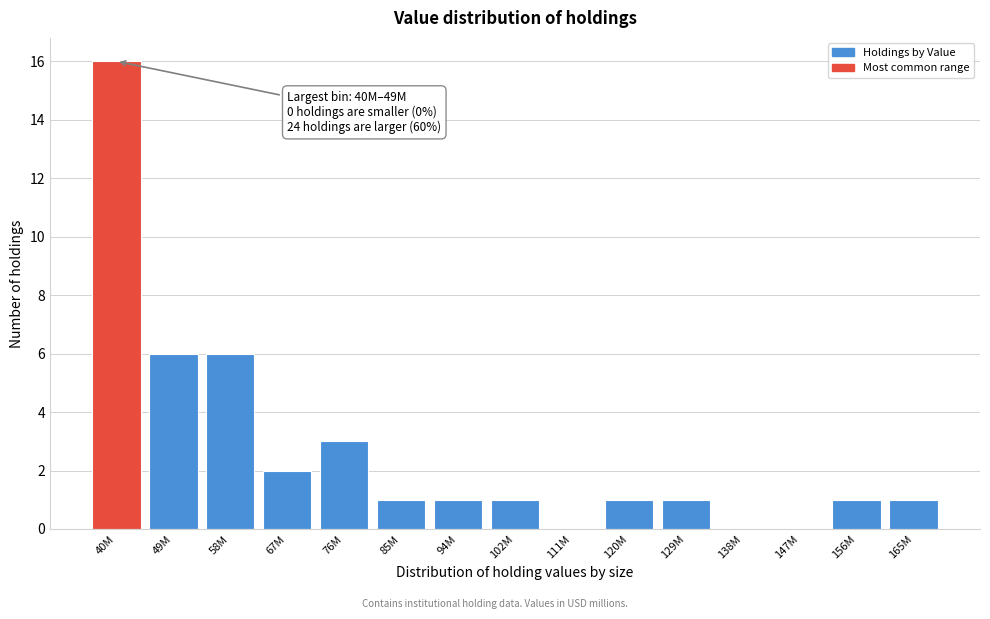

Reading right to left, extract all data points from this chart.

165M=1	156M=1	147M=0	138M=0	129M=1	120M=1	111M=0	102M=1	94M=1	85M=1	76M=3	67M=2	58M=6	49M=6	40M=16